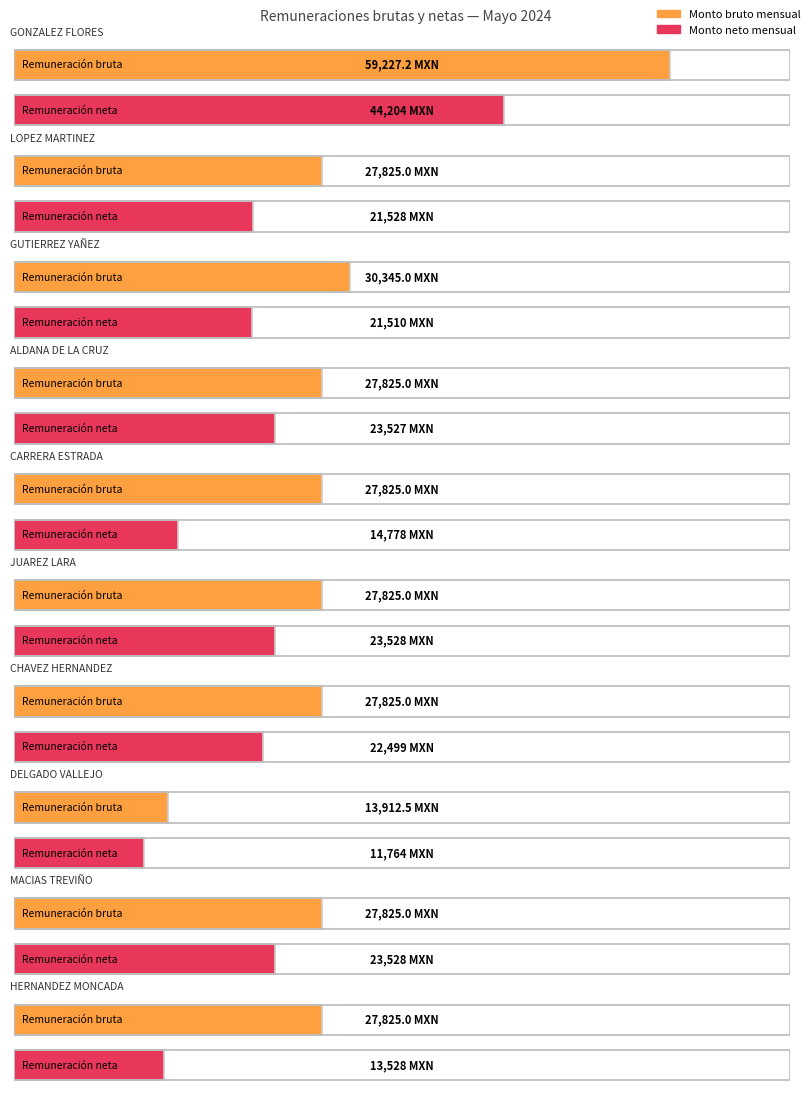

What is the difference between the maximum and minimum values in the Monto neto mensual series?

32440.0